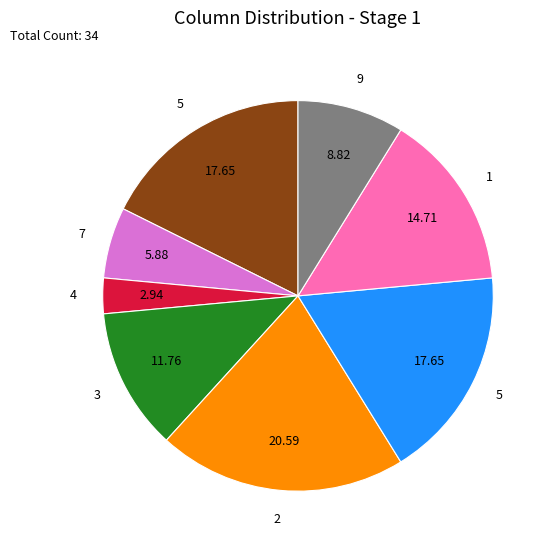

Does any single category account for the majority?

No